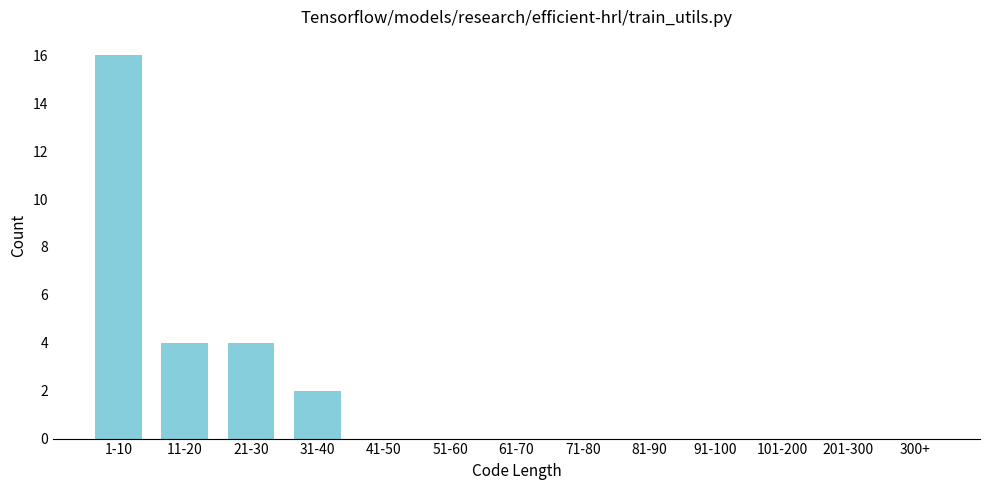

Reading right to left, transcribe all the data shown in this chart.

300+=0	201-300=0	101-200=0	91-100=0	81-90=0	71-80=0	61-70=0	51-60=0	41-50=0	31-40=2	21-30=4	11-20=4	1-10=16